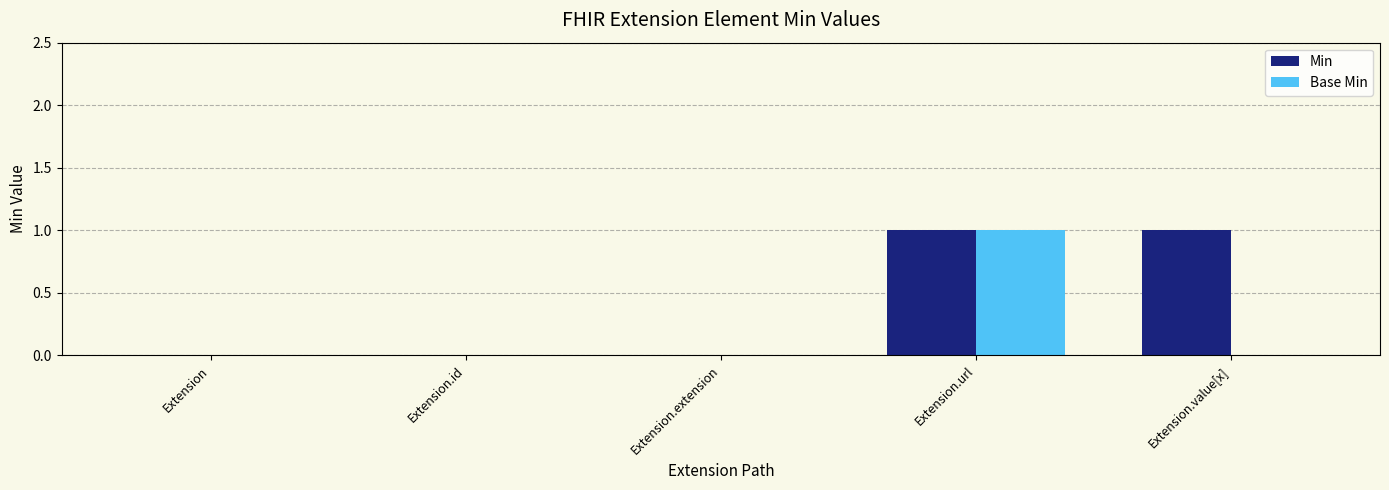

At which category is the sum across all series the highest?

Extension.url